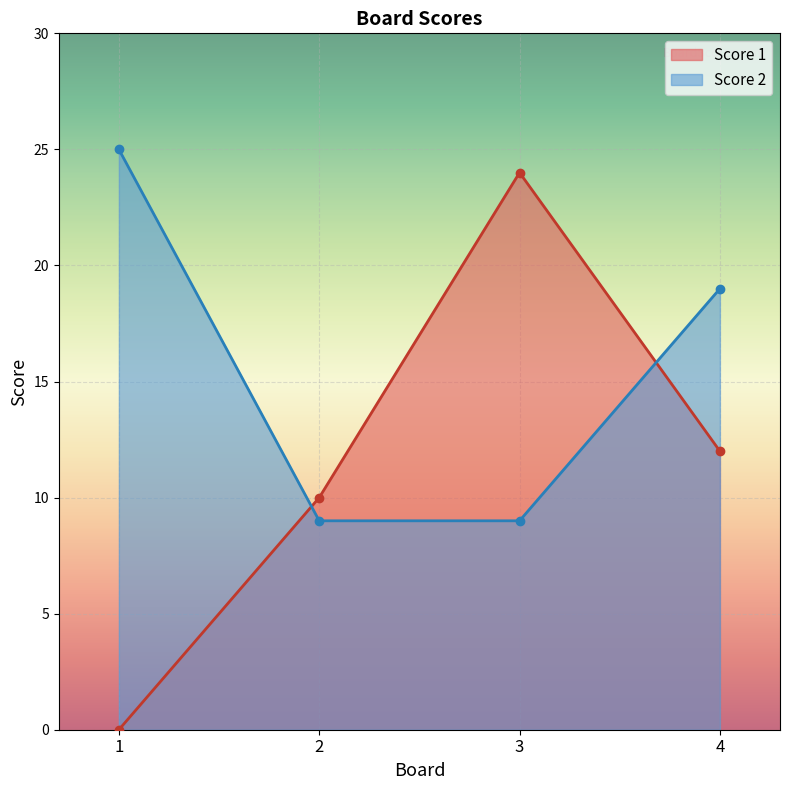

Reading left to right, extract all data points from this chart.

Score 1: 1=0	2=10	3=24	4=12
Score 2: 1=25	2=9	3=9	4=19